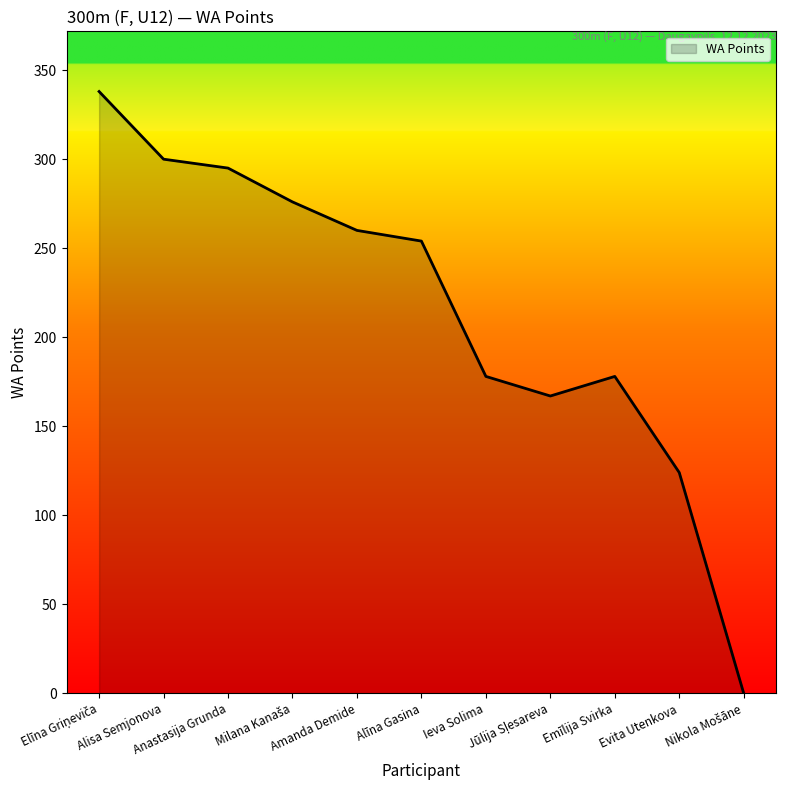

What is the average value?

215